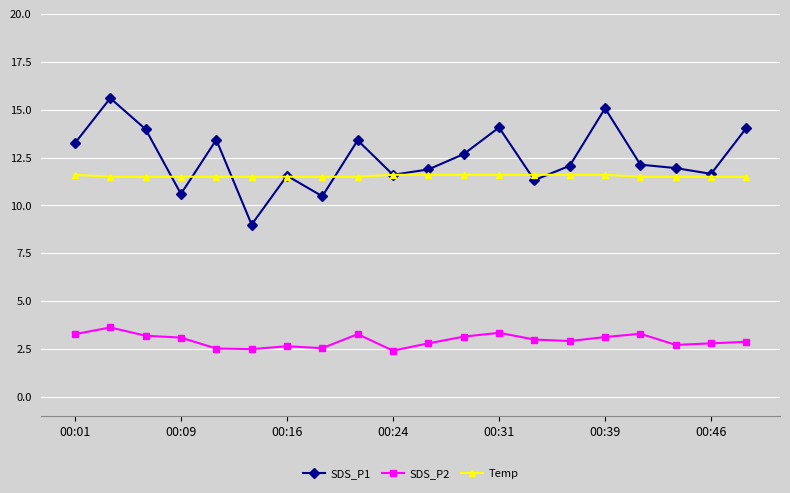

Rank the series by their maximum value, from highest to lowest.

SDS_P1, Temp, SDS_P2